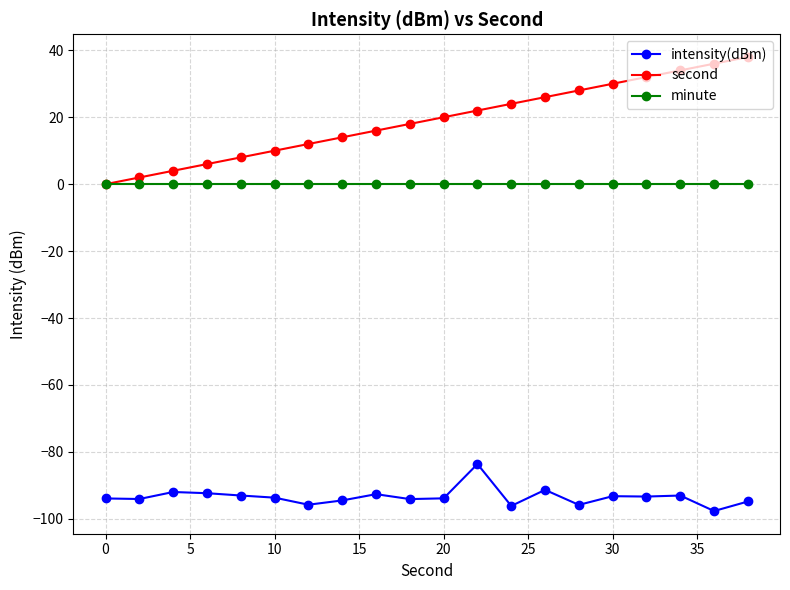

Rank the series by their maximum value, from highest to lowest.

second, minute, intensity(dBm)